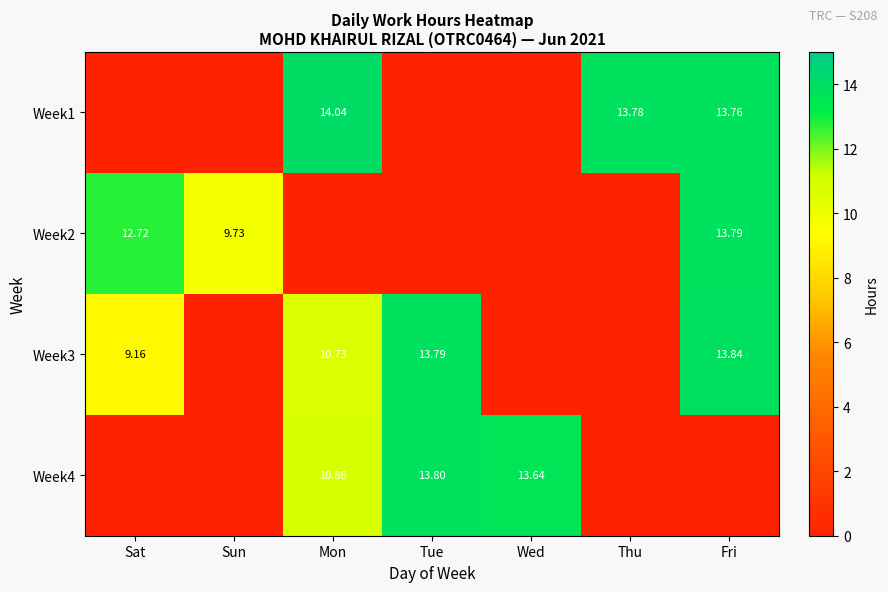

Which category has the highest value in the Week3 series?

Fri